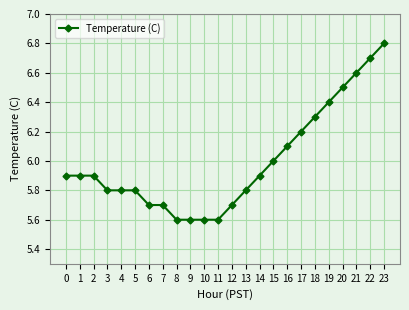

True or false: the data shows 1.1 at 11.

False